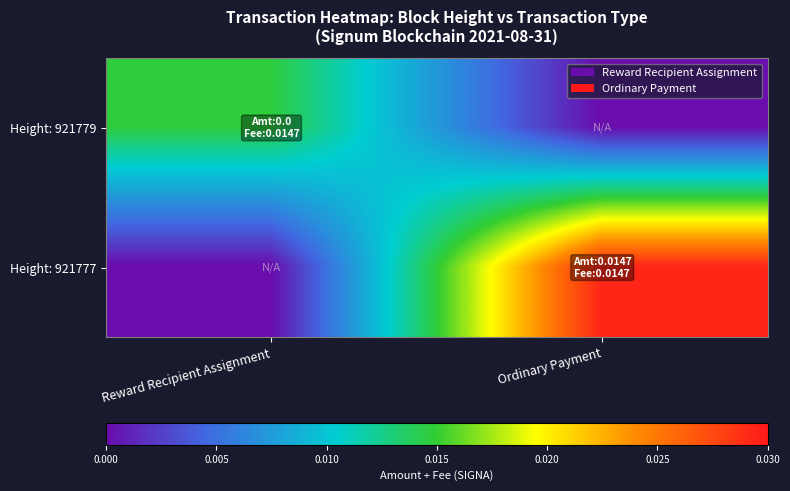

Rank the series by their maximum value, from highest to lowest.

Height: 921777, Height: 921779